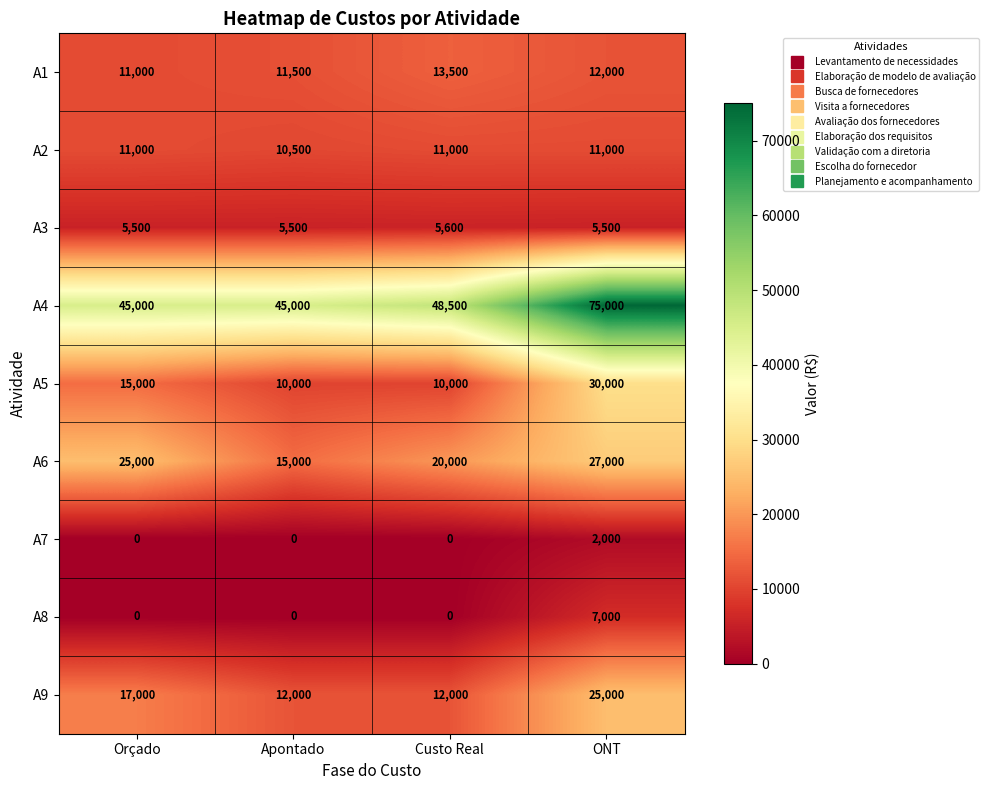

How many data points does each series have?

4